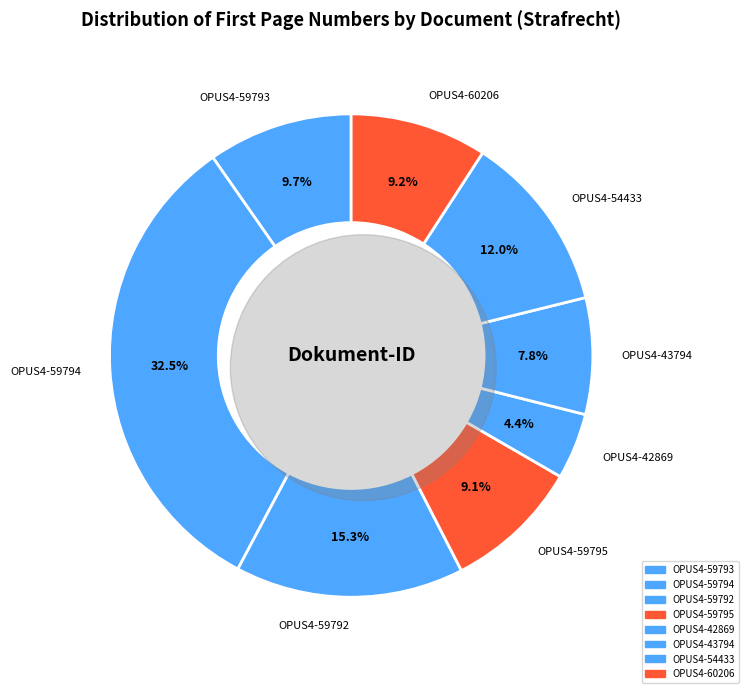

What is the ratio of the value at OPUS4-54433 to the value at OPUS4-60206?

1.3